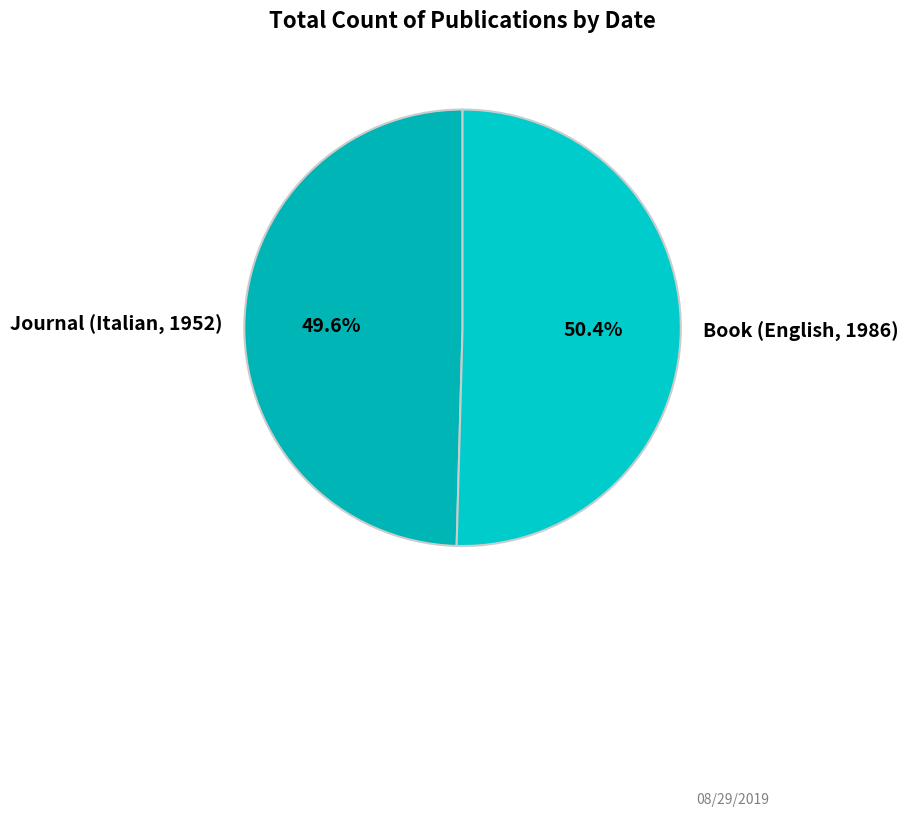

Between Book (English, 1986) and Journal (Italian, 1952), which is larger?

Book (English, 1986)